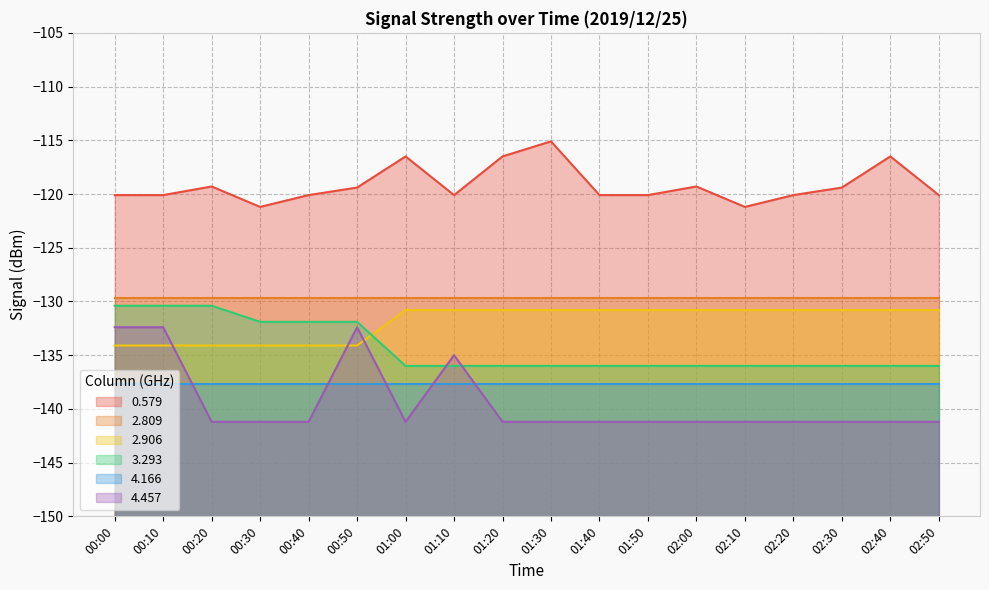

What is the minimum value shown in the chart?

-141.2